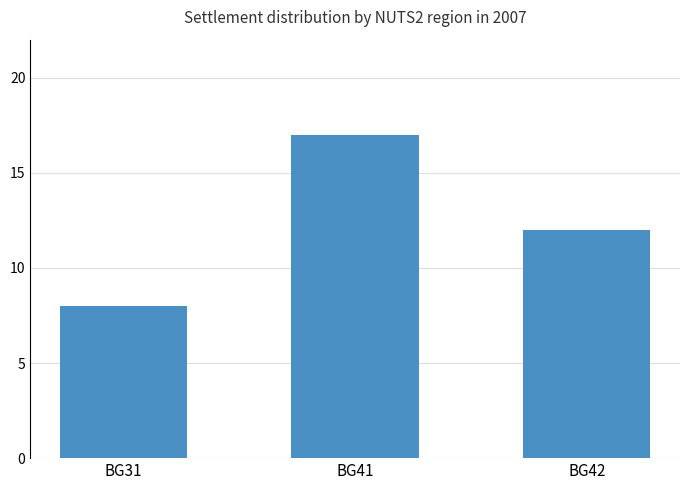

What value does the data have at BG31?

8